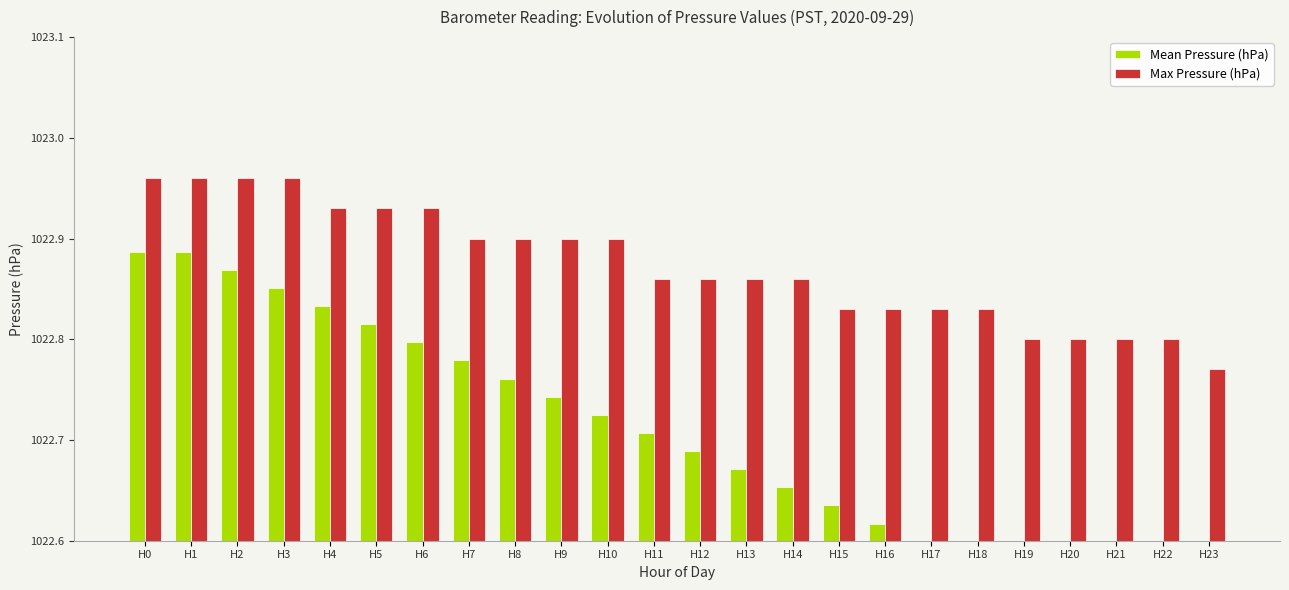

At H2, list the series in order from smallest to largest.

Mean Pressure (hPa), Max Pressure (hPa)